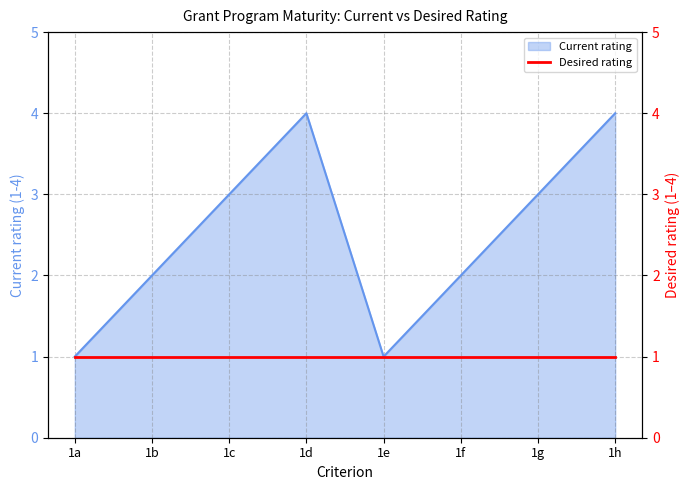

Reading left to right, list all the values displayed in this chart.

1a=1	1b=2	1c=3	1d=4	1e=1	1f=2	1g=3	1h=4